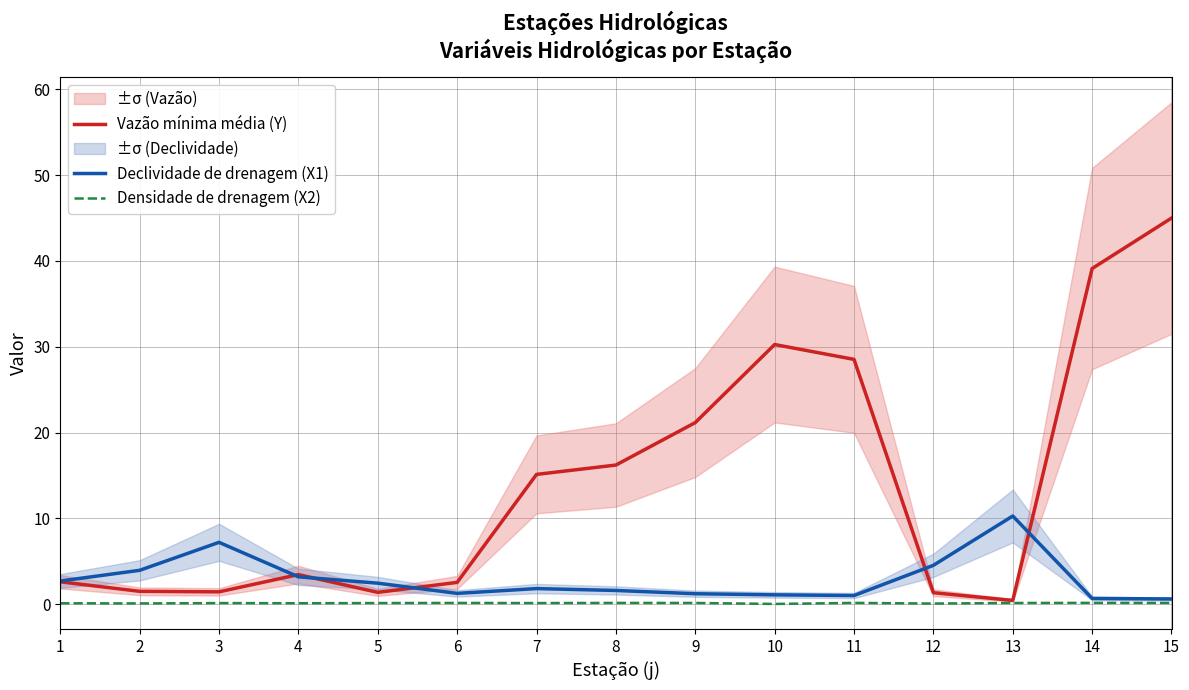

True or false: Densidade de drenagem (X2) and Declividade de drenagem (X1) cross at least once.

False